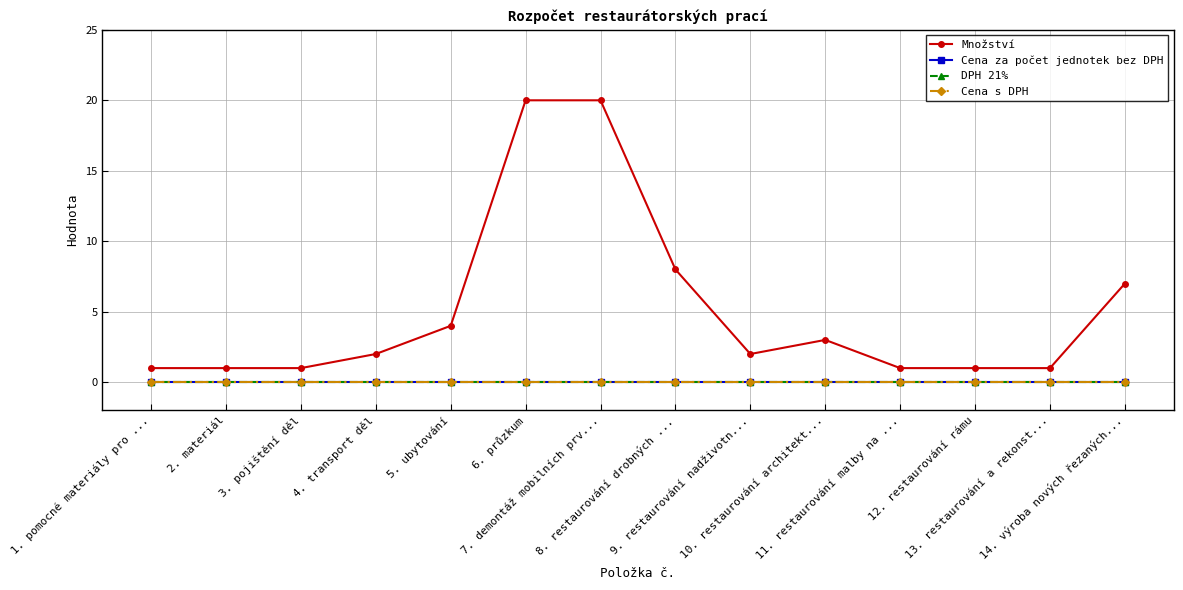

The Množství series shows 4 at 5. ubytování. True or false?

True